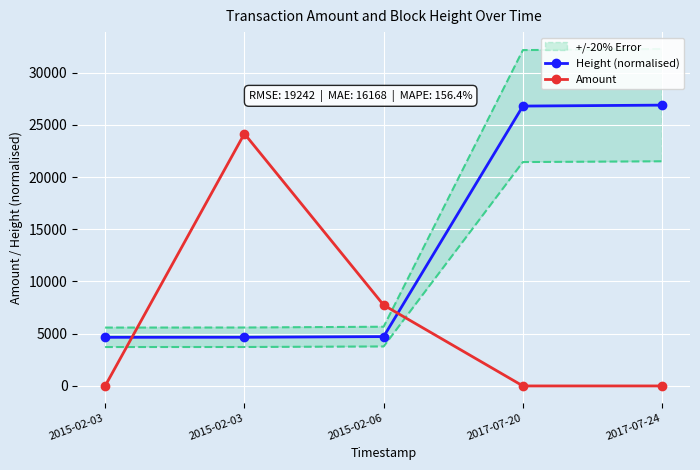

Where is Height (normalised) nearest to the value 15769?

2017-07-20